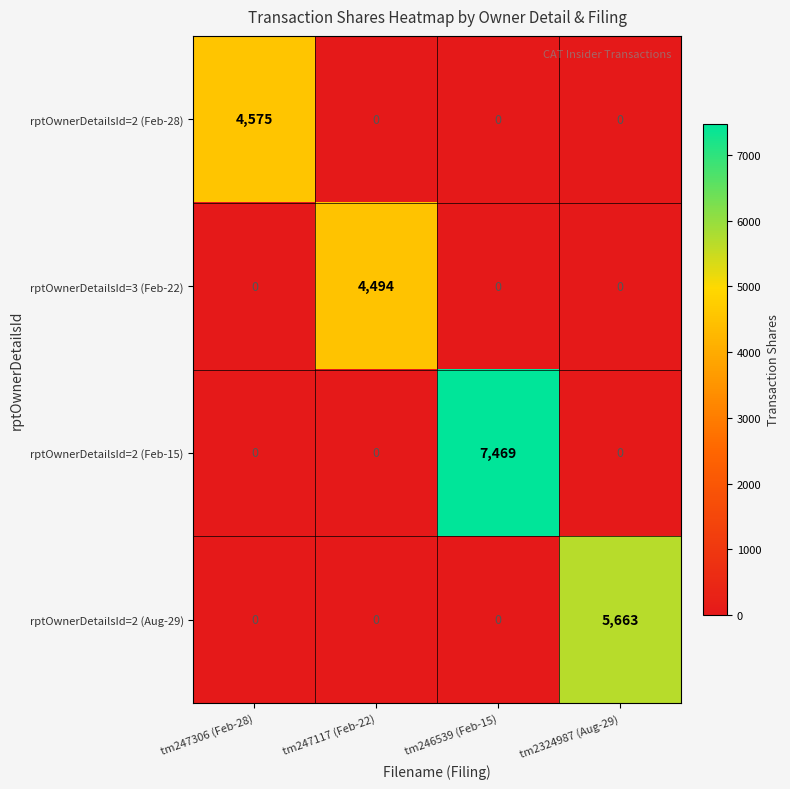

Which series has the largest total across all categories?

rptOwnerDetailsId=2 (Feb-15)